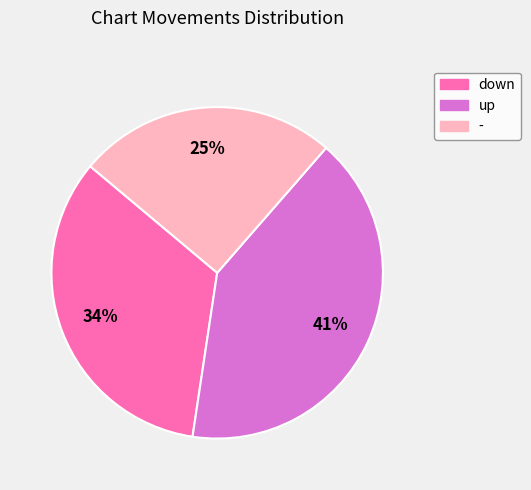

To the nearest percent, what is the difference between the - and up slice percentages?

16%